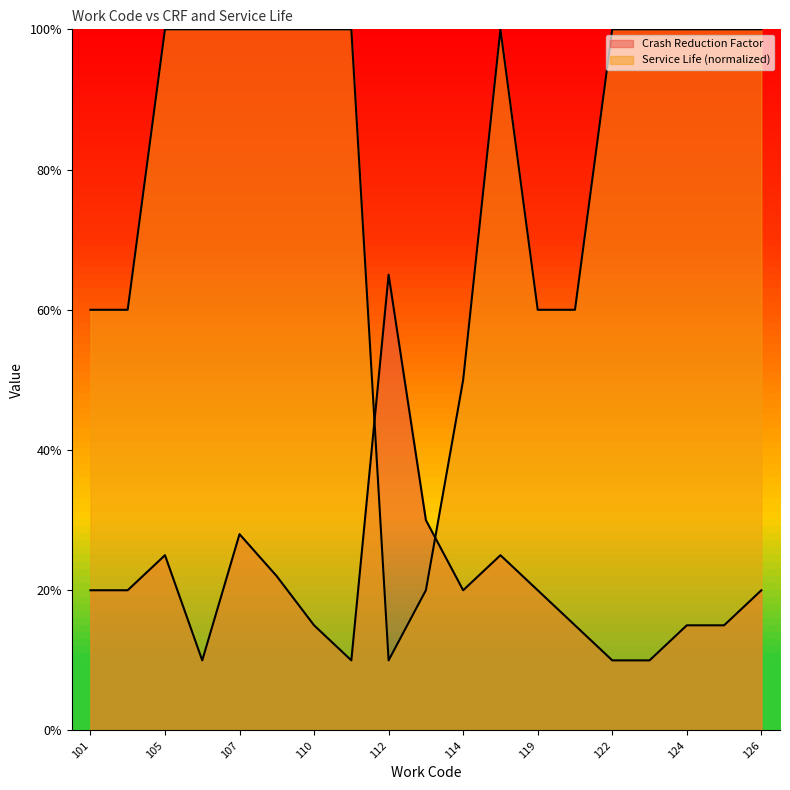

Which category has the highest value in the Crash Reduction Factor series?

112